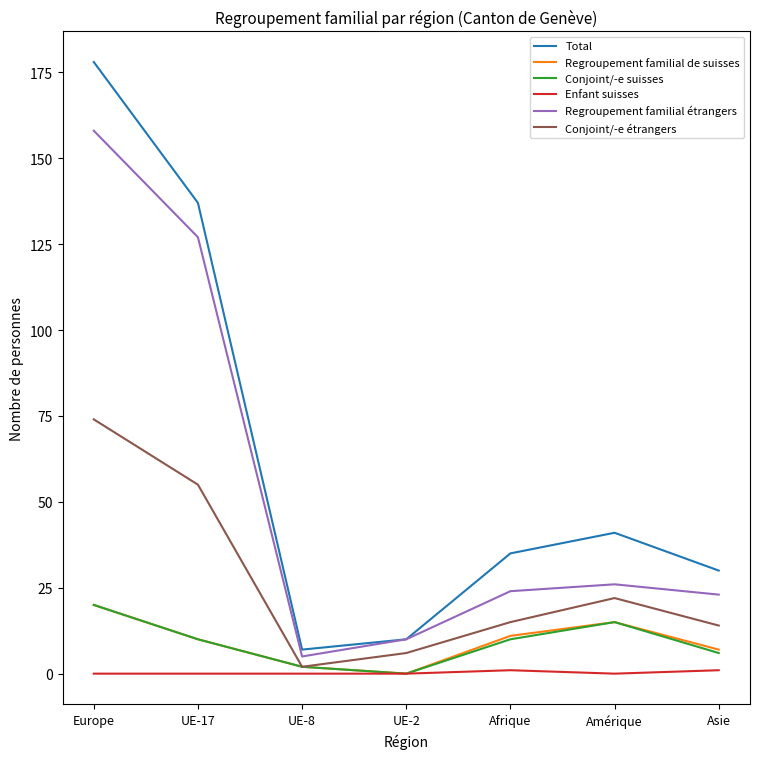

How many distinct data groups are displayed?

6